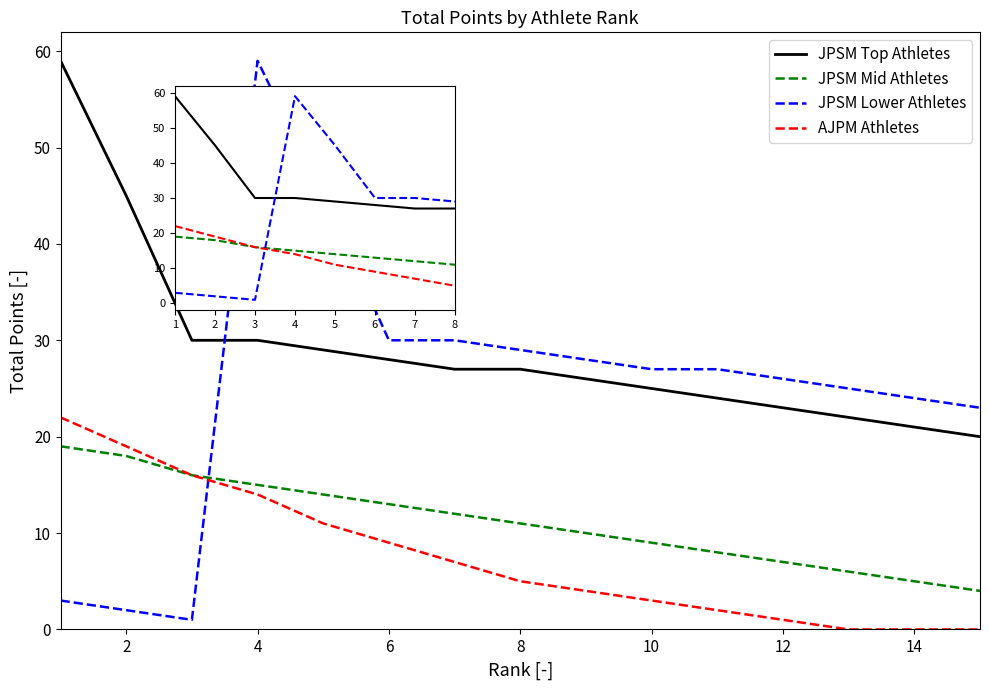

Does the chart have visible grid lines?

No